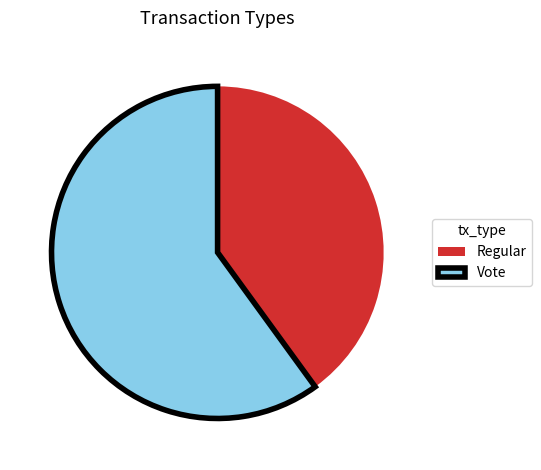

Which slice is the largest?

Vote